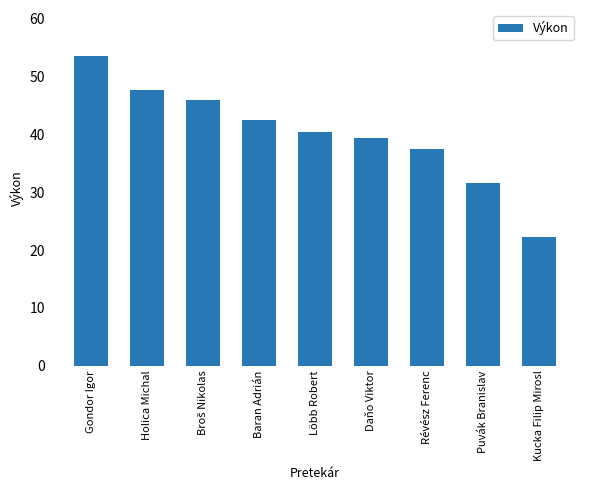

The value at Puvák Branislav is 47.8. True or false?

False